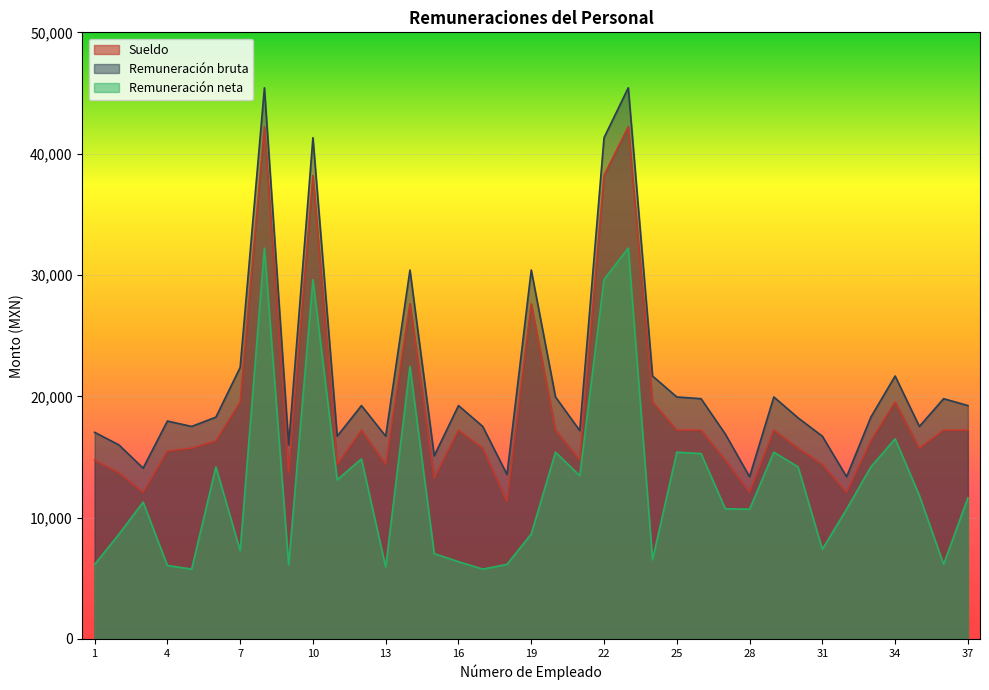

Is it true that Remuneración bruta equals 45429.0 at 23?

True